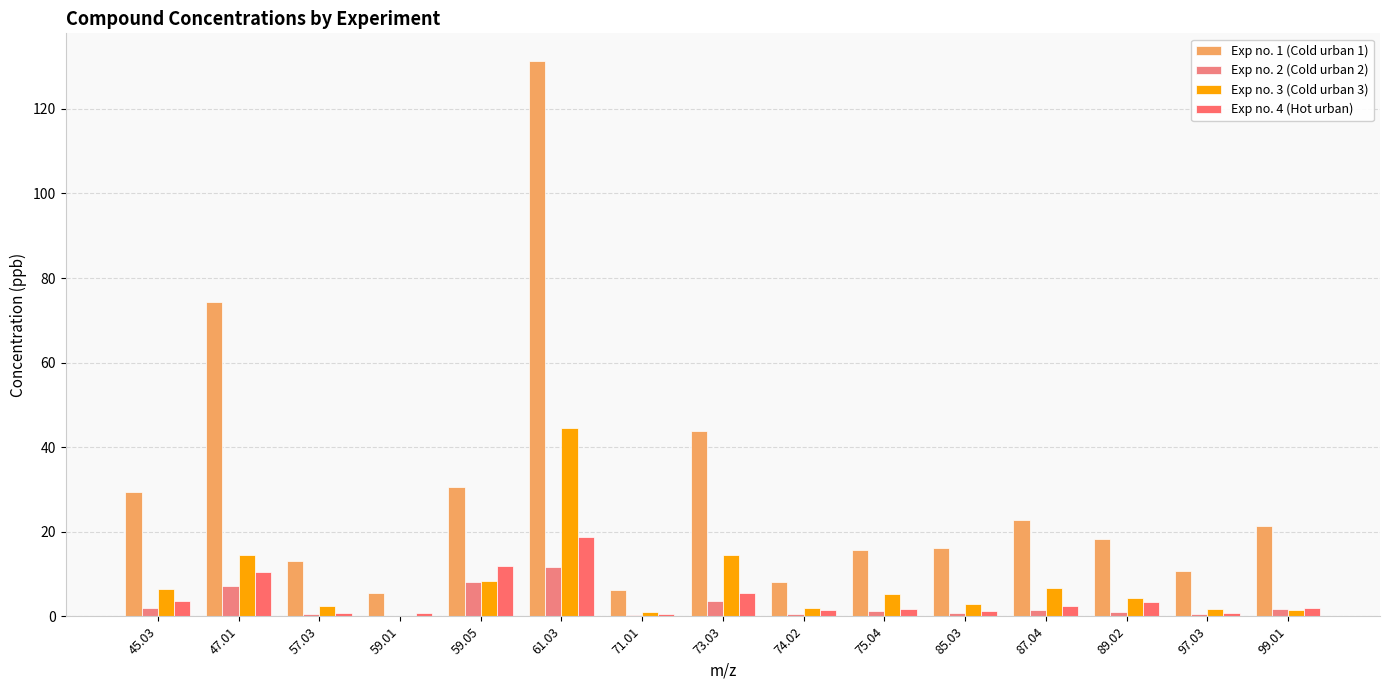

What is the difference between the Exp no. 4 (Hot urban) values at 61.03 and 75.04?

17.0